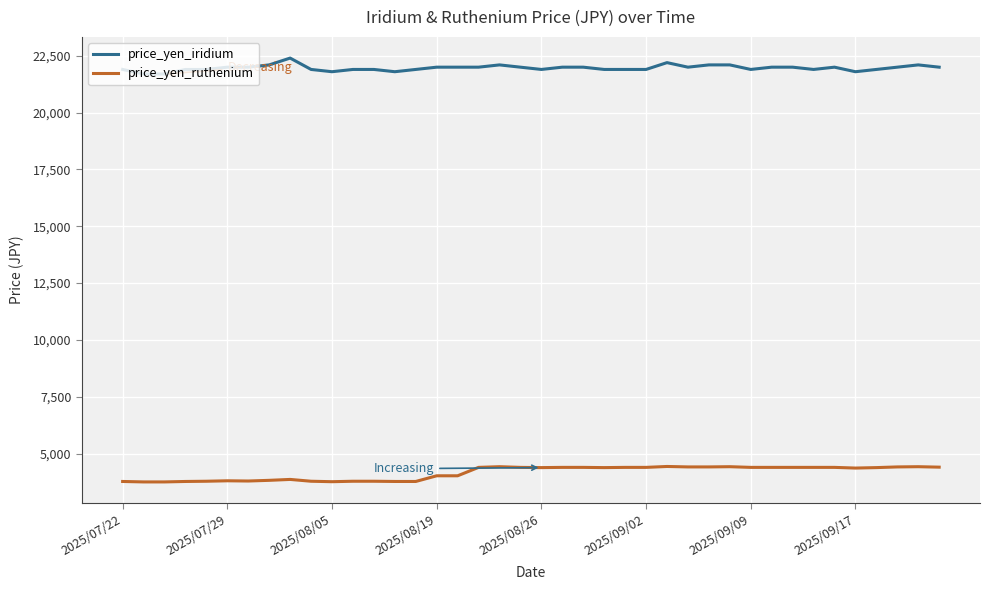

Which series has the largest total across all categories?

price_yen_iridium